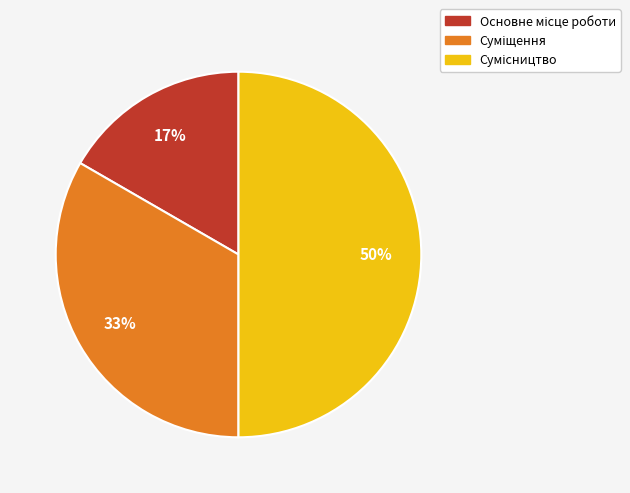

To the nearest percent, what is the difference between the largest and smallest slice percentages?

33%